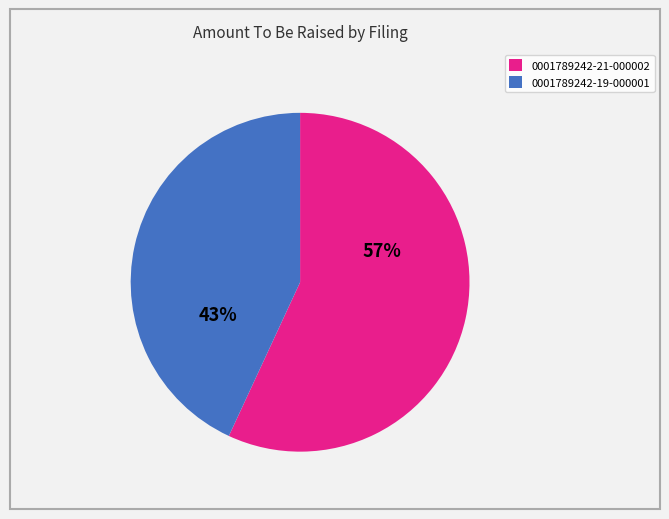

True or false: 0001789242-19-000001 accounts for 57% of the total.

False